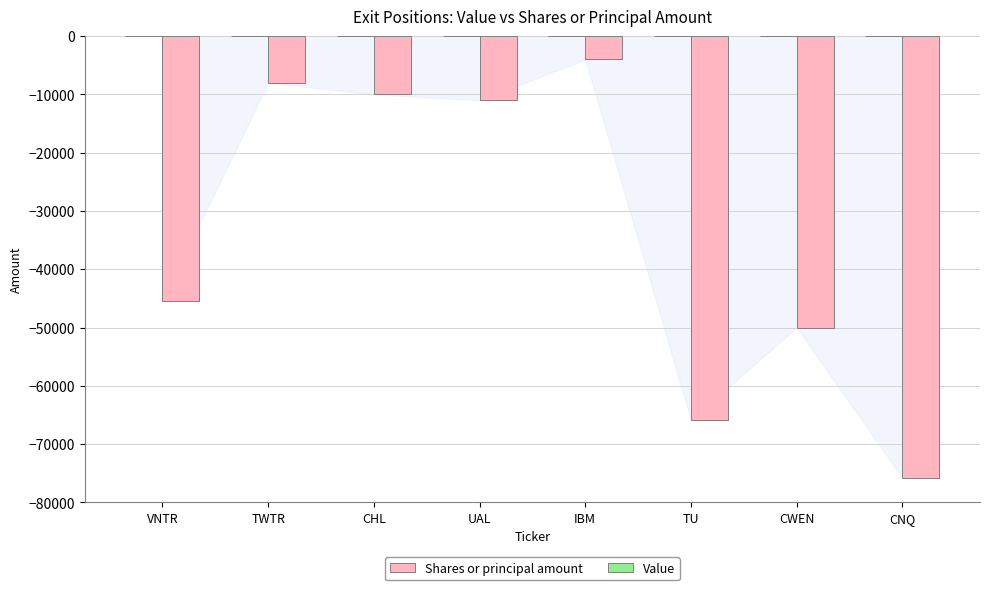

The value at TWTR is -8000. True or false?

True